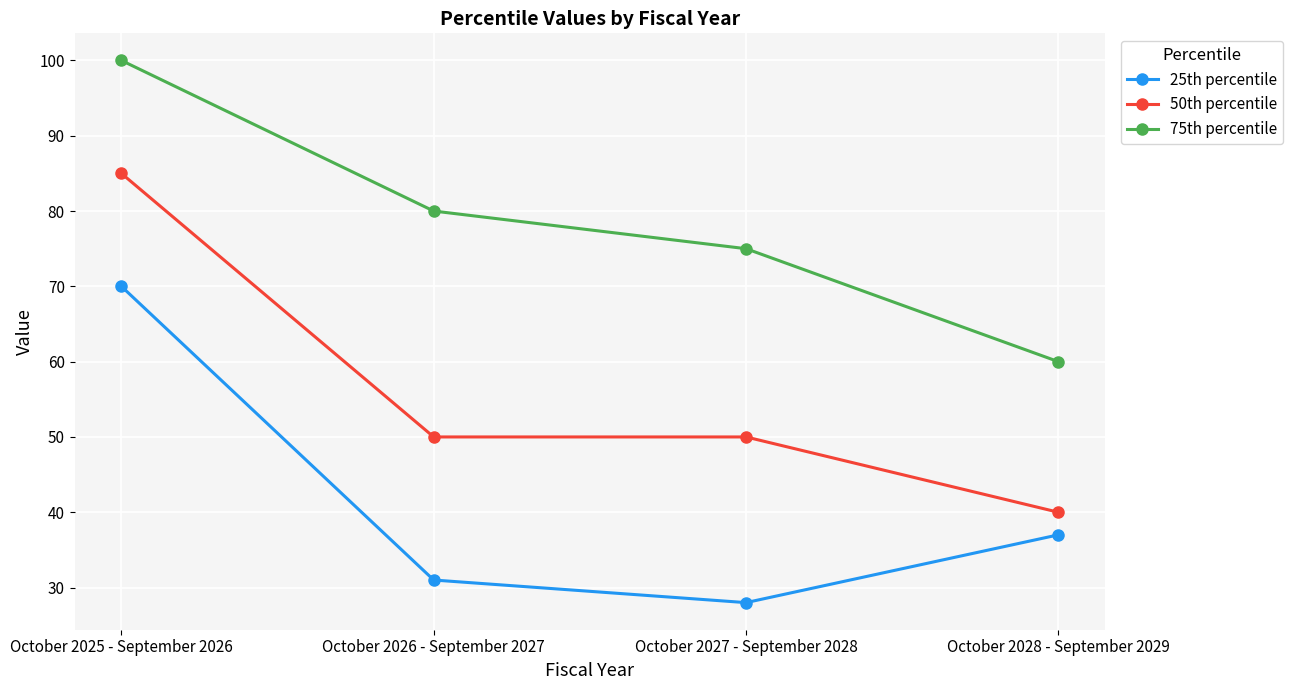

What is the difference between the second highest and minimum values in the 25th percentile series?

9